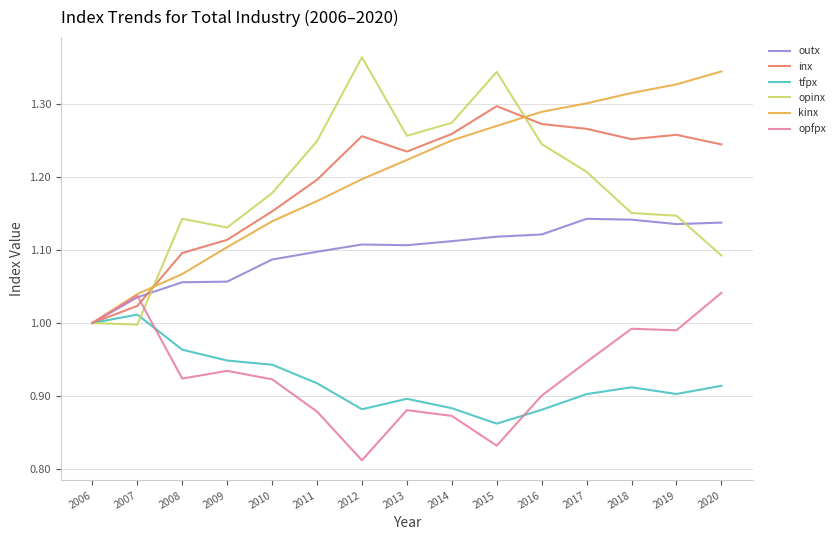

What are all the series names shown in the legend?

outx, inx, tfpx, opinx, kinx, opfpx